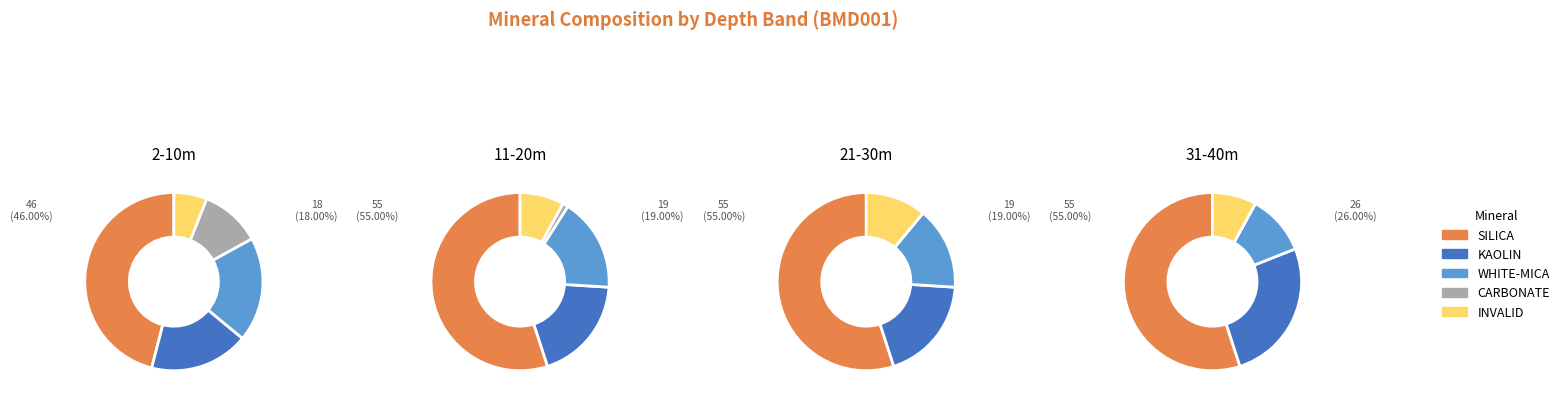

Count the number of slices in the pie.

5